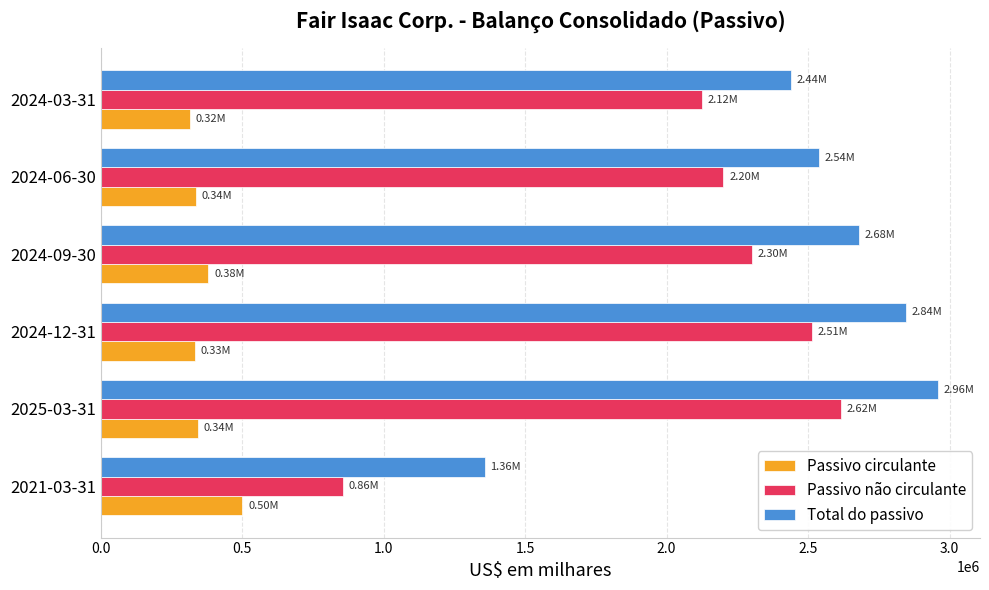

What is the average value of the Passivo circulante series?

367957